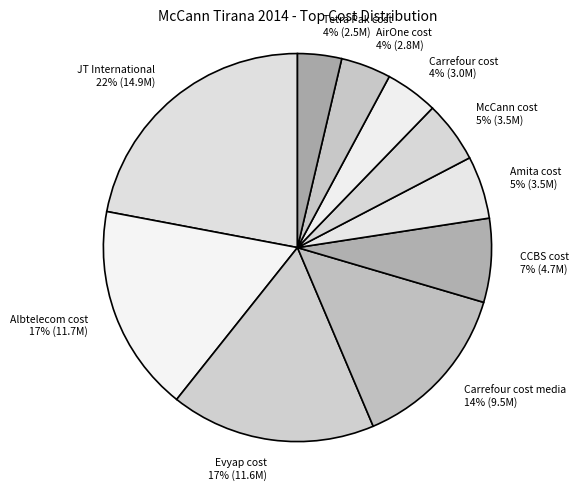

Is the sum of Amita cost and Evyap cost greater than half?

No